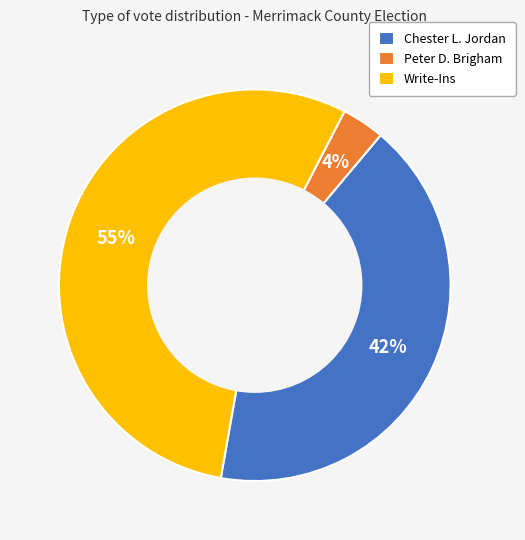

Is it true that Chester L. Jordan is 31% of the pie?

False